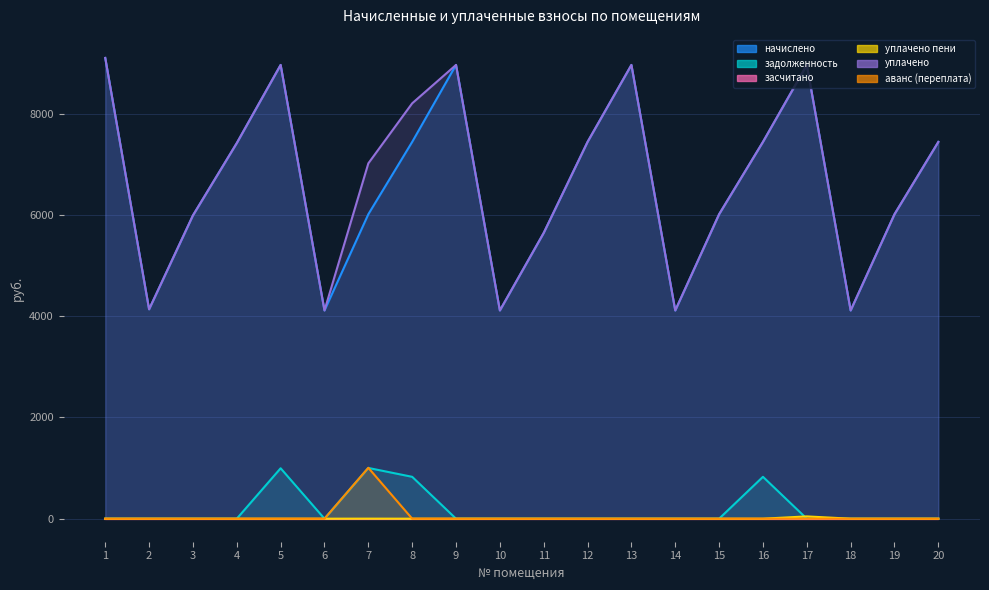

What is the sum of the начислено values at 13 and 8?

16404.6